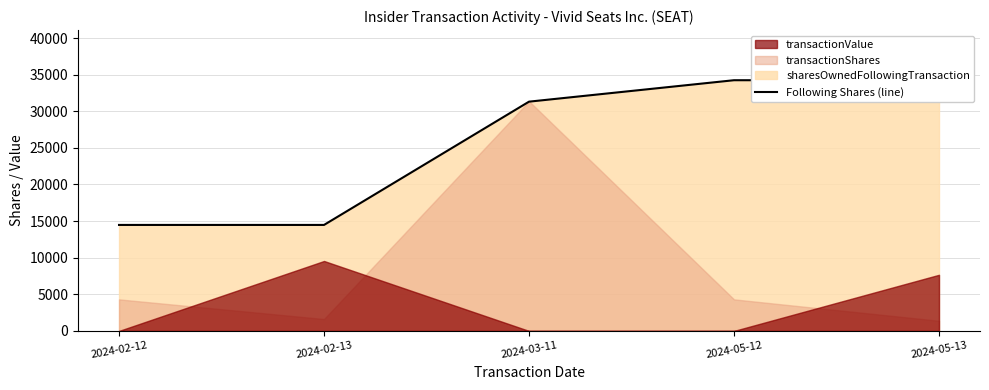

Which has a higher value, 2024-02-12 or 2024-05-13?

2024-05-13